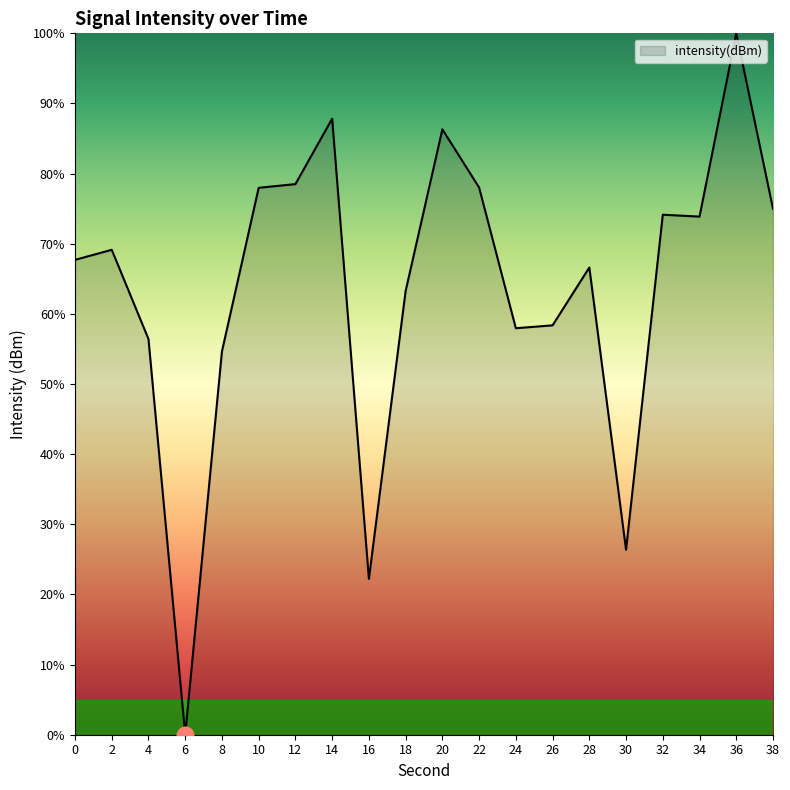

How many categories are shown in the chart?

20